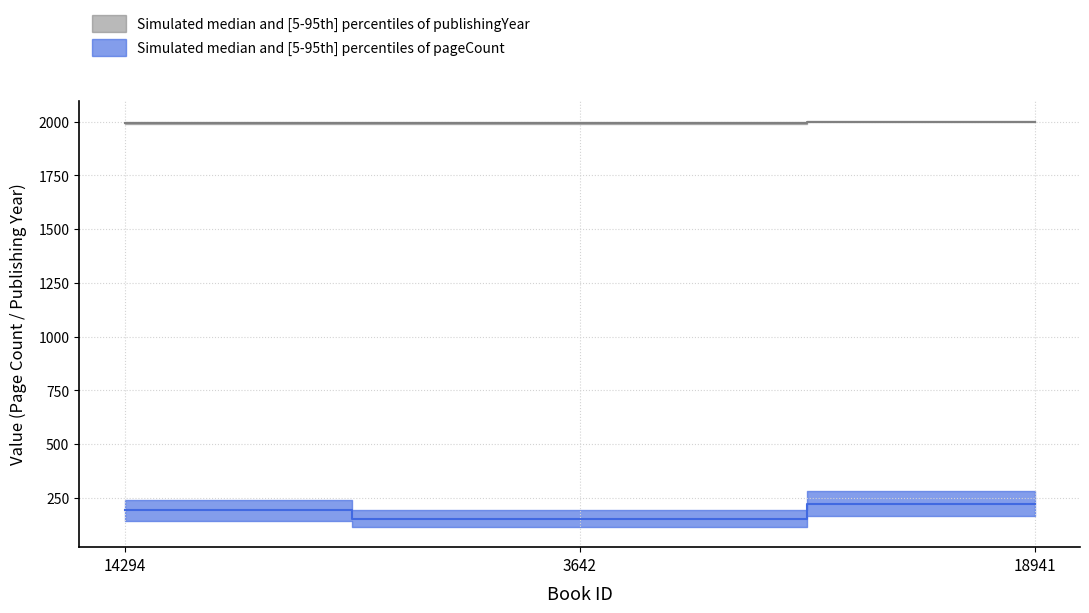

At which category is the sum across all series the highest?

18941